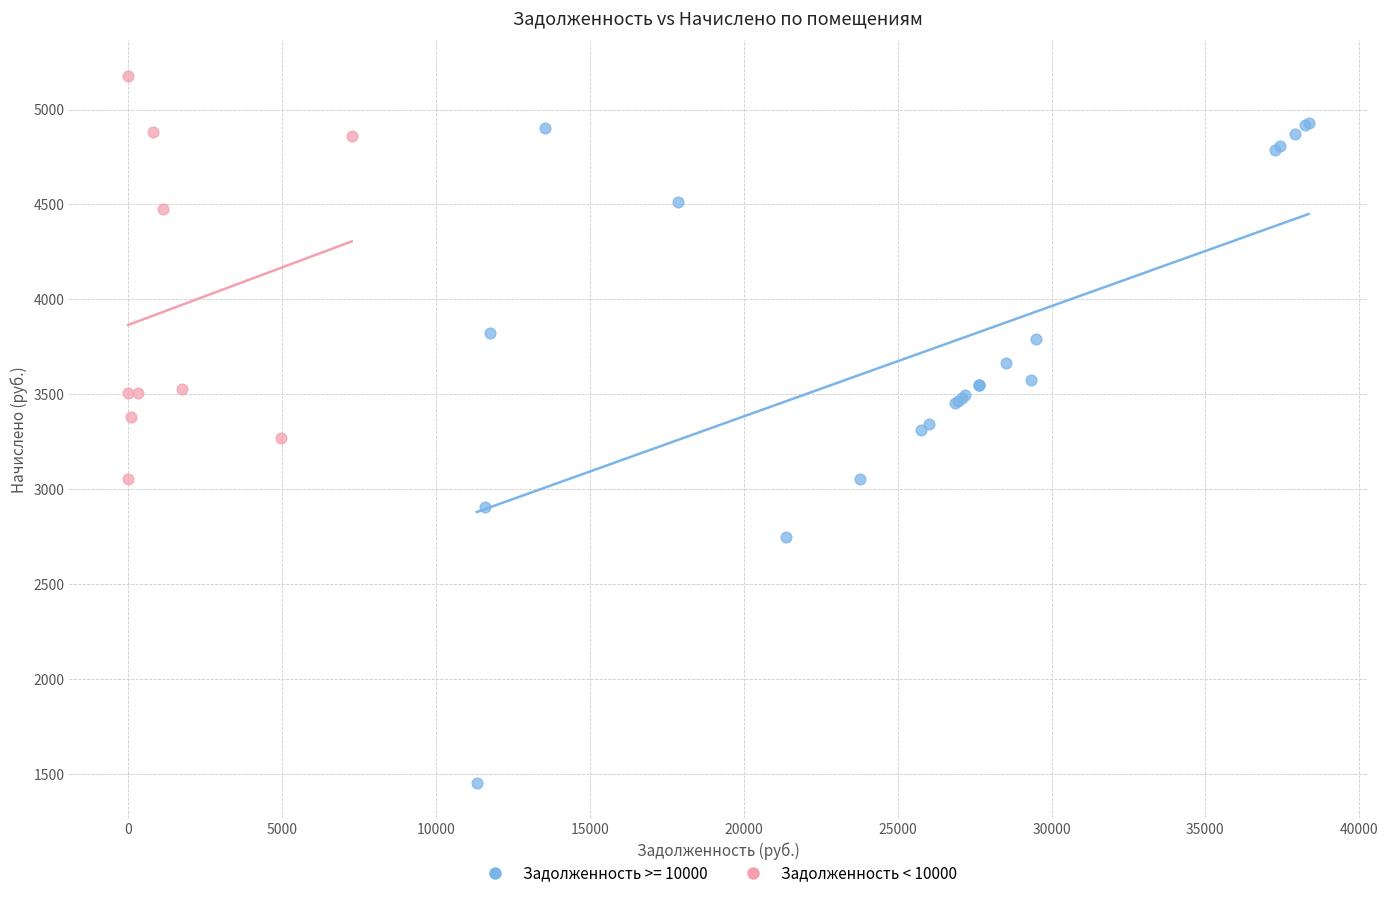

Which series reaches the minimum Y coordinate?

Задолженность >= 10000